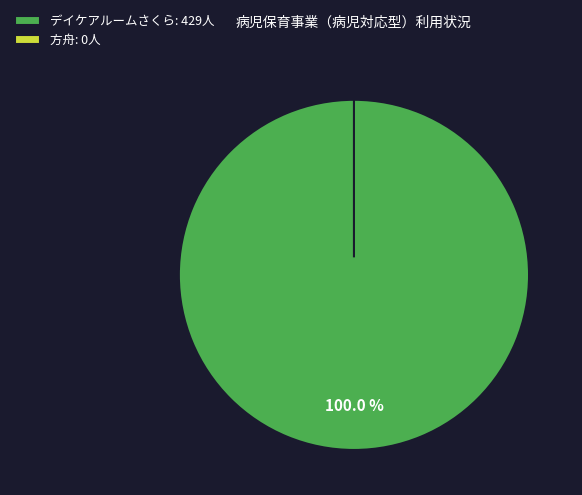

How many slices are in this pie chart?

2